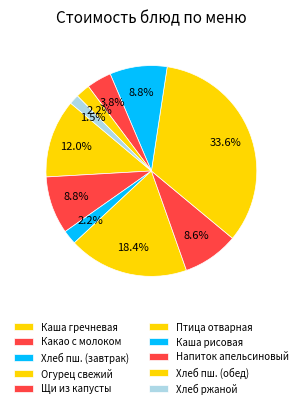

The Каша рисовая slice represents 9% of the pie. True or false?

True